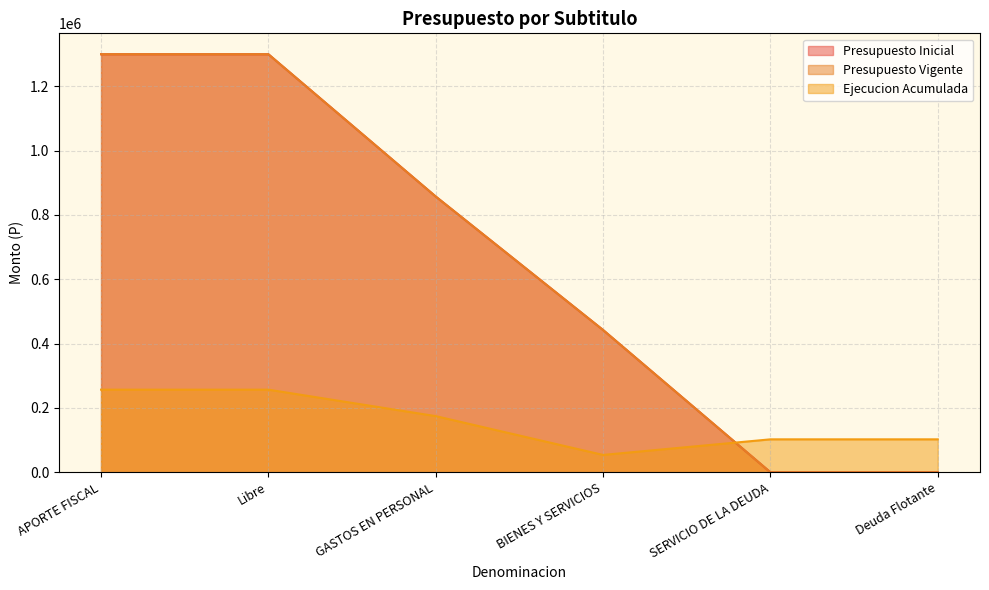

How many lines are shown in the chart?

3